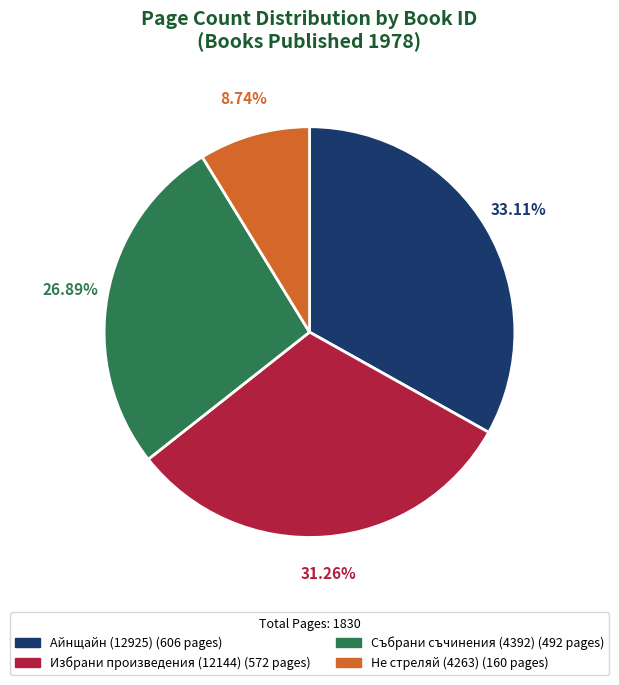

To the nearest percent, what is the difference between the largest and smallest slice percentages?

24%